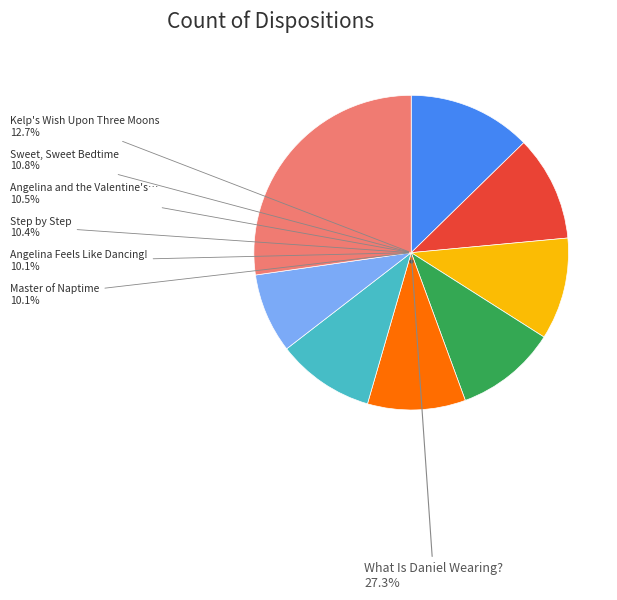

Is it true that Kelp's Wish Upon Three Moons is 13% of the pie?

True